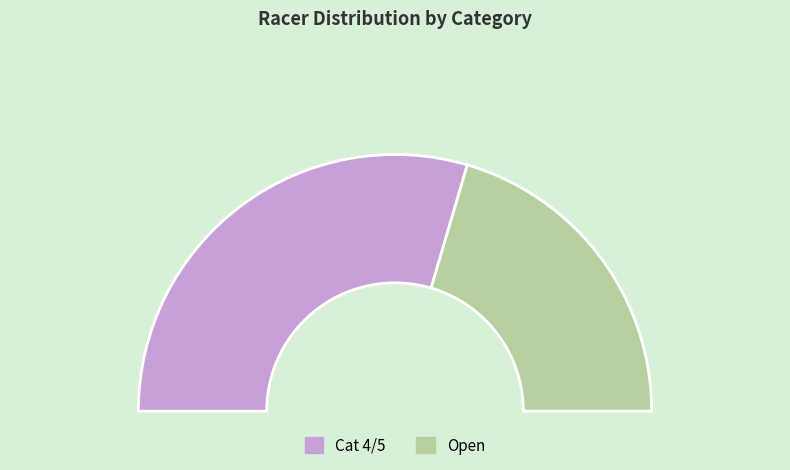

Which category has the smallest portion of the pie?

Open